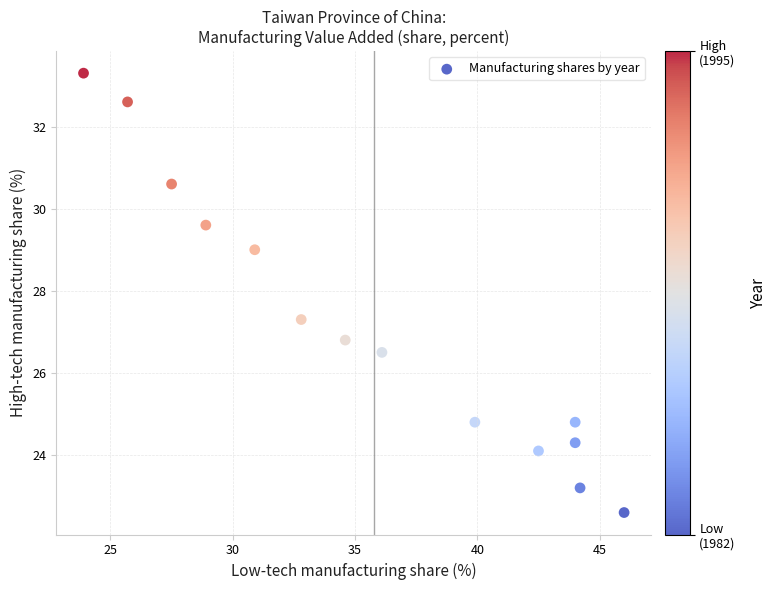

What is the range of X values (max minus min)?

22.1